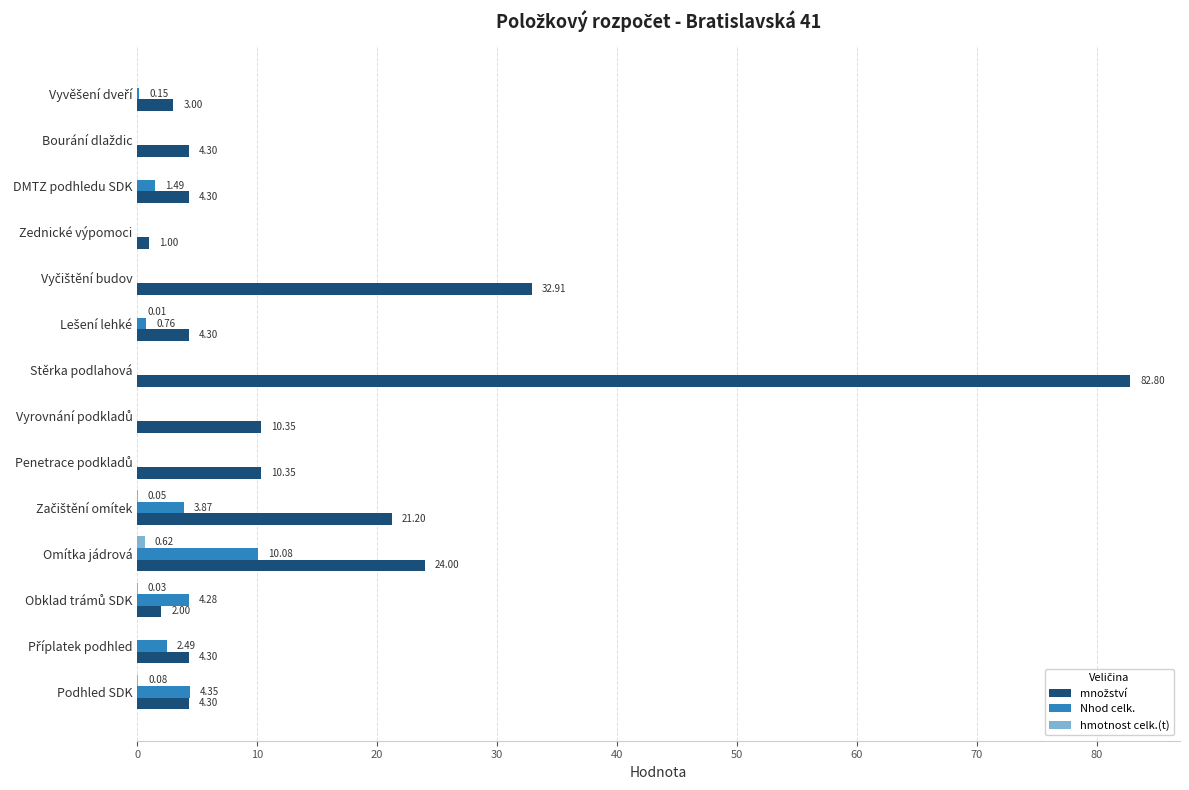

At which category is the sum across all series the highest?

Stěrka podlahová